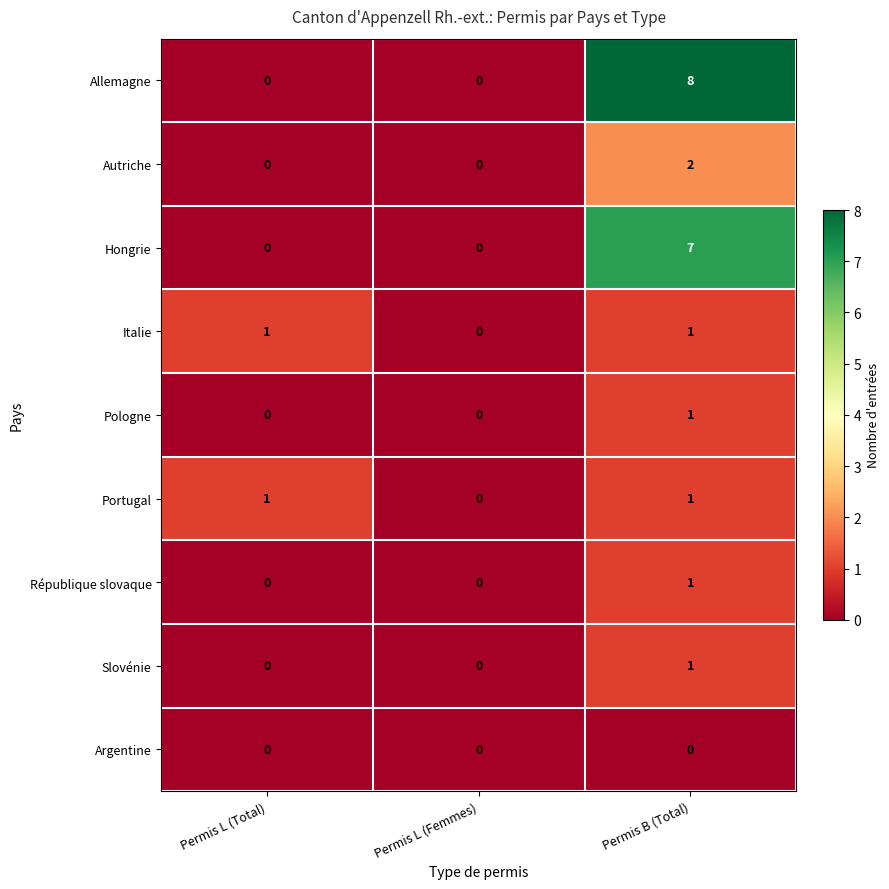

At which category is the sum across all series the highest?

Permis B (Total)